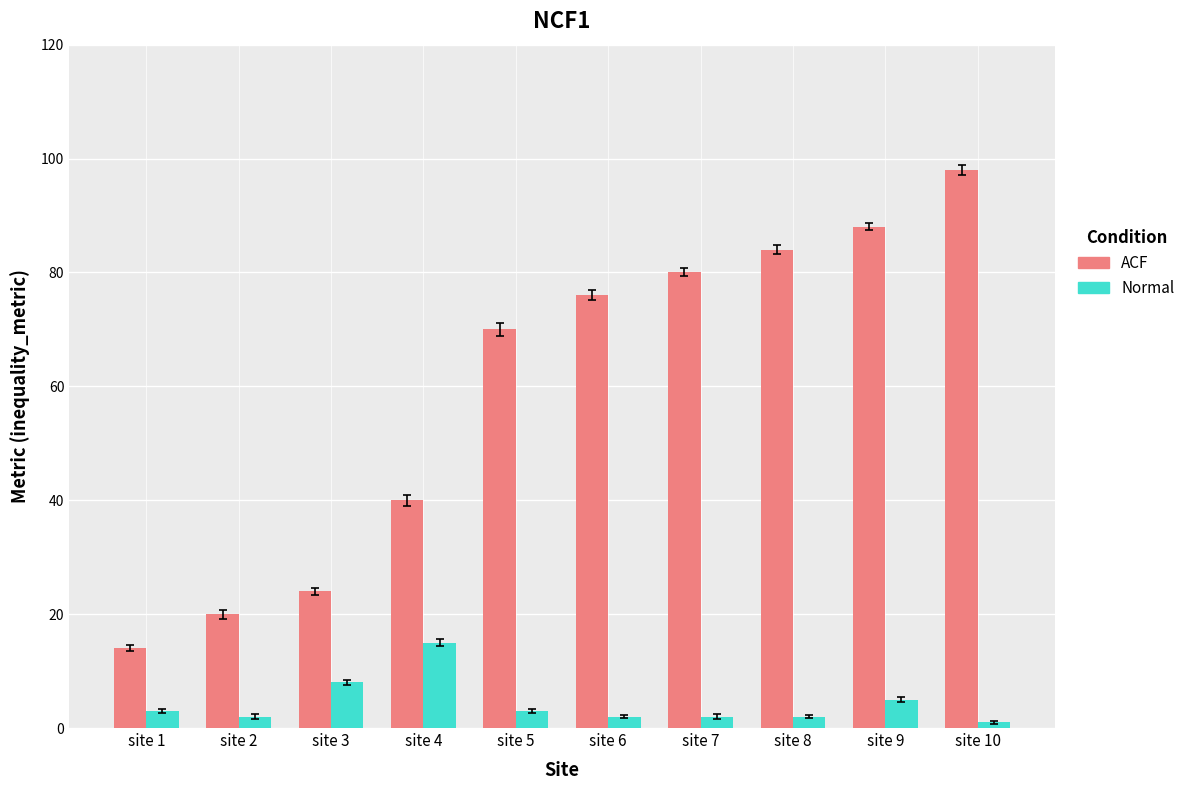

How many series are shown in this chart?

2